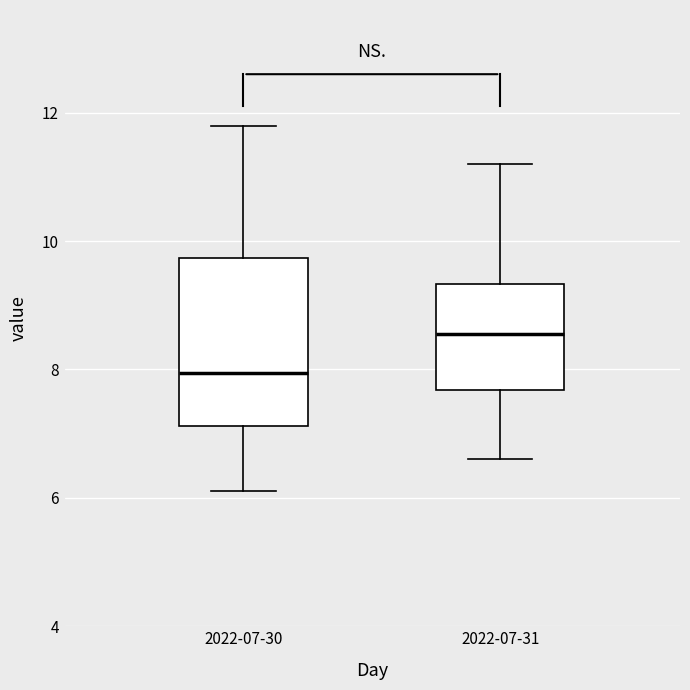

Reading left to right, read every box against the y-axis: the position of its median line, the range the box covers, and the ends of its whiskers. The values are not printed on the chart, so give them approximately, as read against the axis.

2022-07-30: median 8.0, box 7.2 to 9.8, whiskers 6.2 to 11.8
2022-07-31: median 8.6, box 7.6 to 9.4, whiskers 6.6 to 11.2